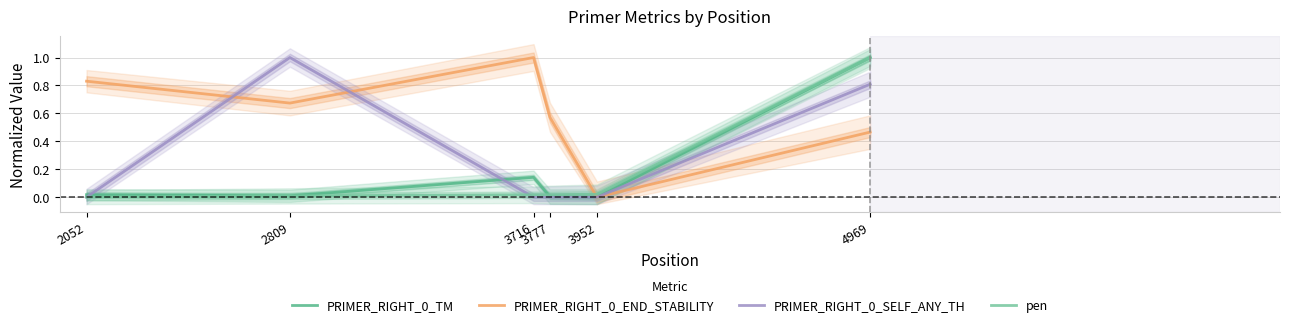

Which label corresponds to the largest value in the chart?

4969